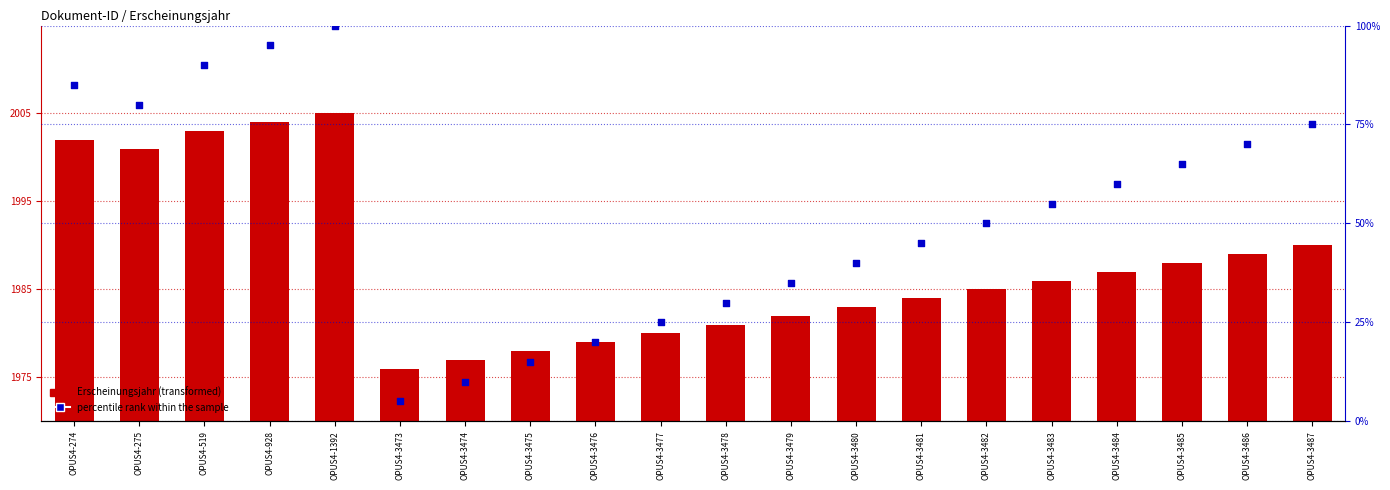

At which category is the sum across all series the highest?

OPUS4-1392